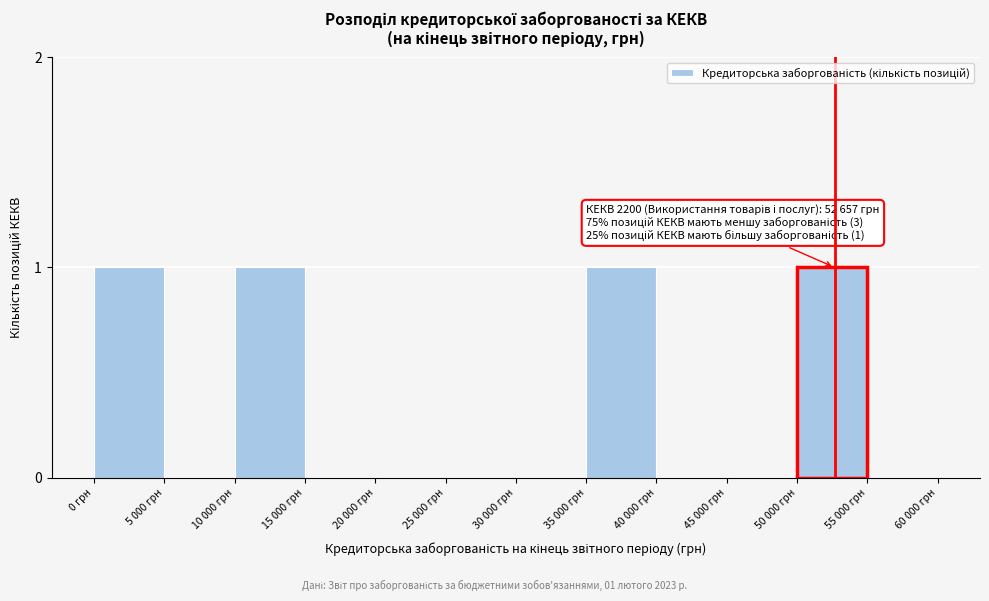

Reading left to right, list all the values displayed in this chart.

0 грн=1	5 000 грн=0	10 000 грн=1	15 000 грн=0	20 000 грн=0	25 000 грн=0	30 000 грн=0	35 000 грн=1	40 000 грн=0	45 000 грн=0	50 000 грн=1	55 000 грн=0